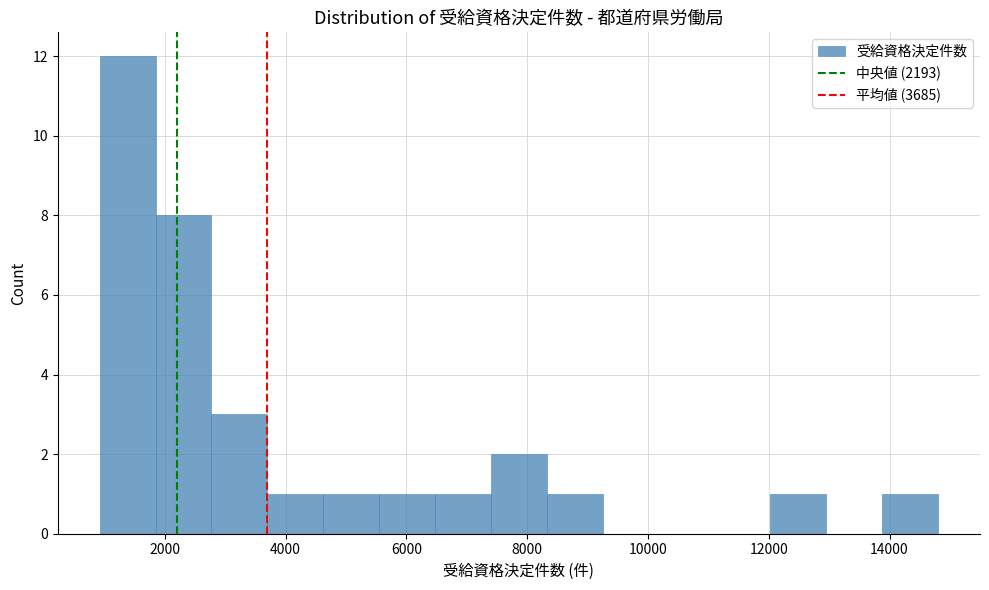

Over which range of the x-axis is the bar tallest?

1000 to 1800